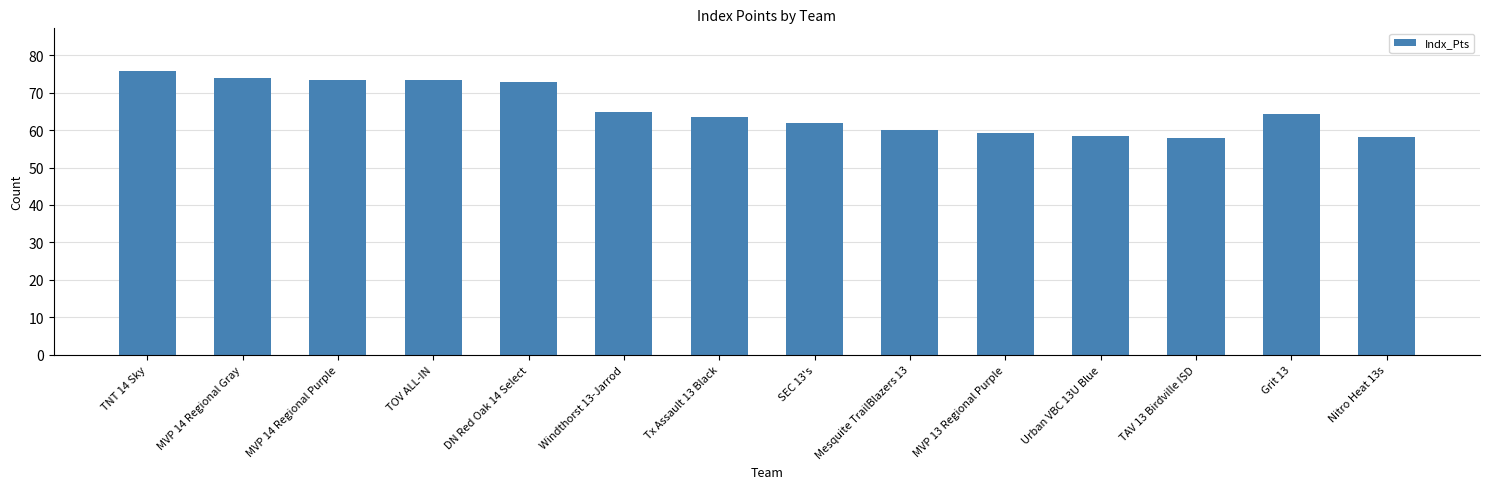

Approximately how many times larger is the value at TNT 14 Sky compared to SEC 13's?

1.2